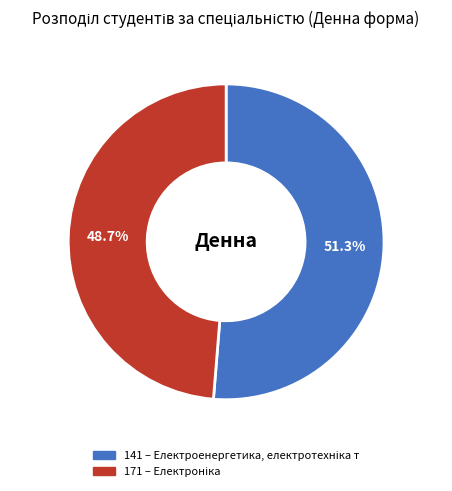

Is it true that 171 is 39% of the pie?

False